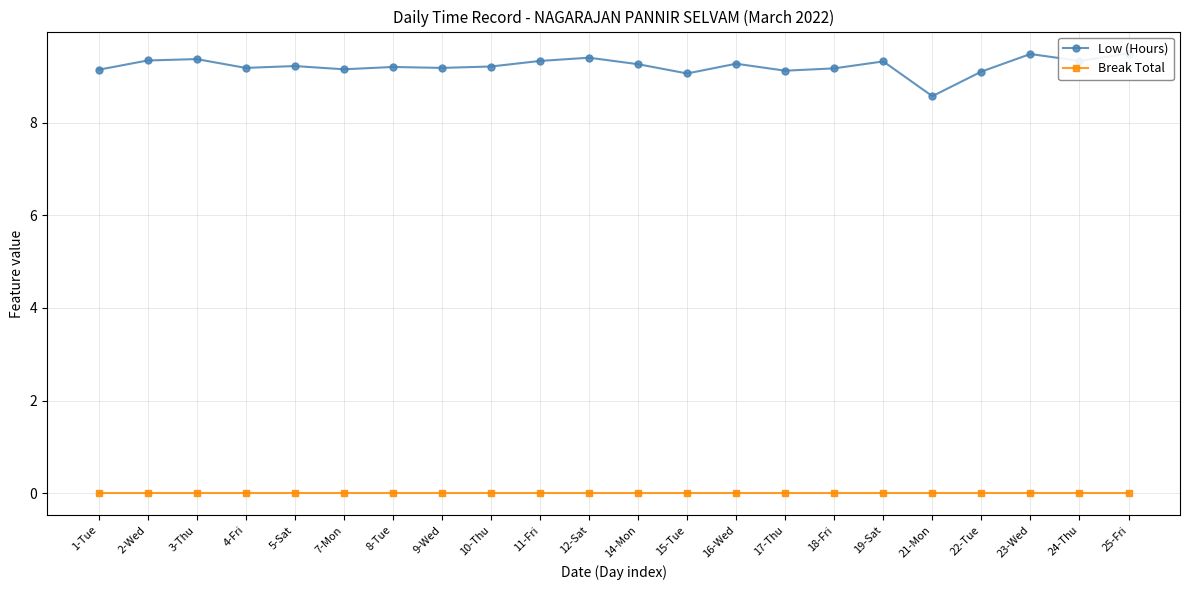

Reading left to right, transcribe all the data shown in this chart.

Low (Hours): 9.1	9.3	9.4	9.2	9.2	9.2	9.2	9.2	9.2	9.3	9.4	9.3	9.1	9.3	9.1	9.2	9.3	8.6	9.1	9.5	9.3	9.5
Break Total: 0.0	0.0	0.0	0.0	0.0	0.0	0.0	0.0	0.0	0.0	0.0	0.0	0.0	0.0	0.0	0.0	0.0	0.0	0.0	0.0	0.0	0.0